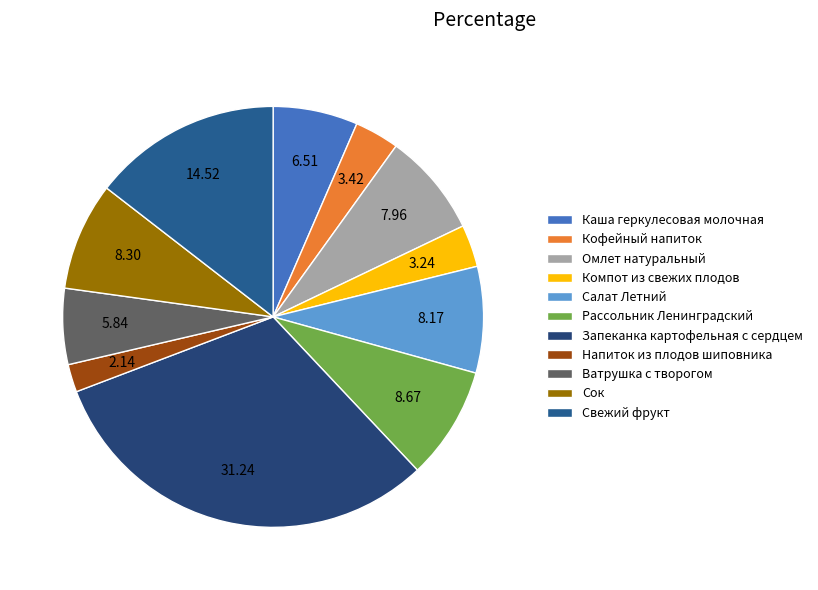

True or false: Рассольник Ленинградский accounts for 9% of the total.

True